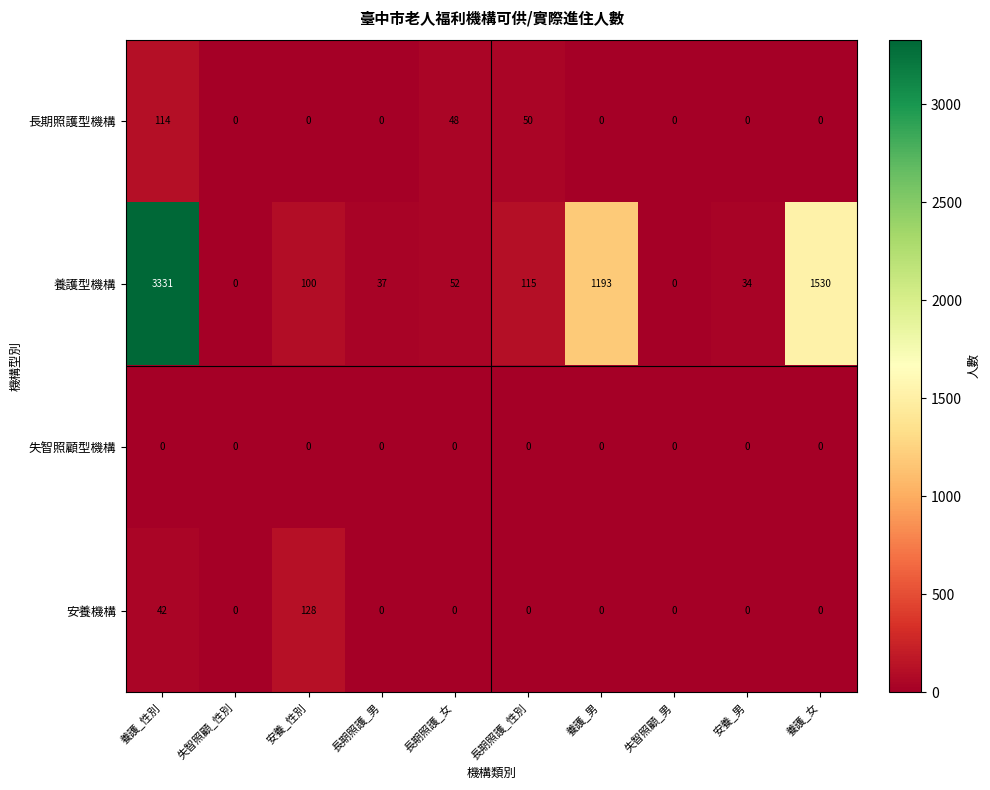

How many categories are shown in the chart?

10